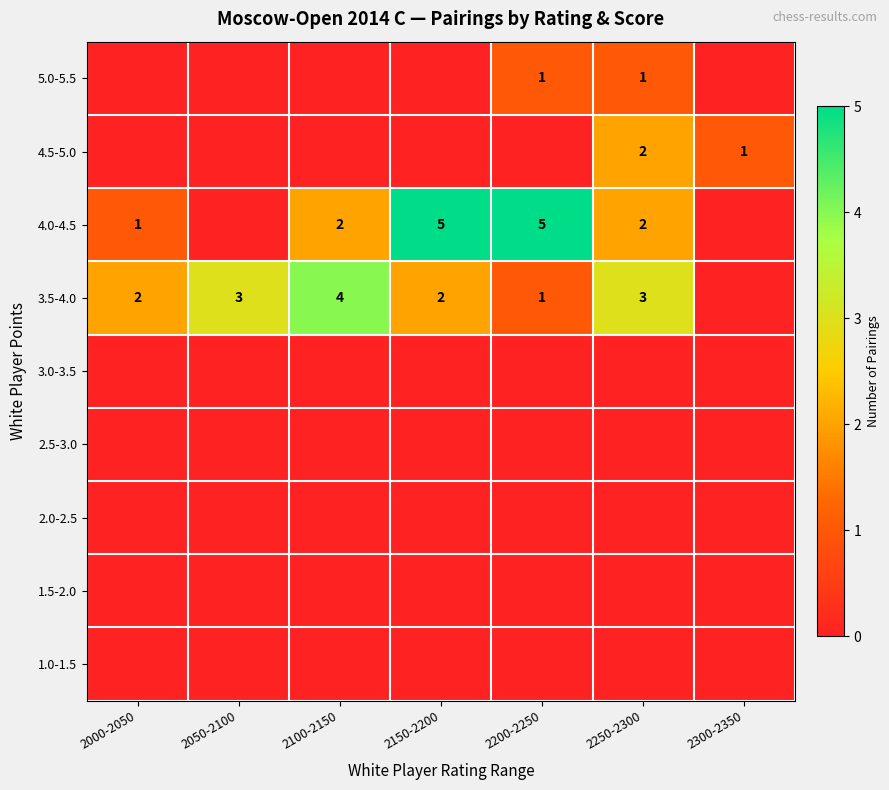

Is it true that 4.0-4.5 equals 5 at 2200-2250?

True